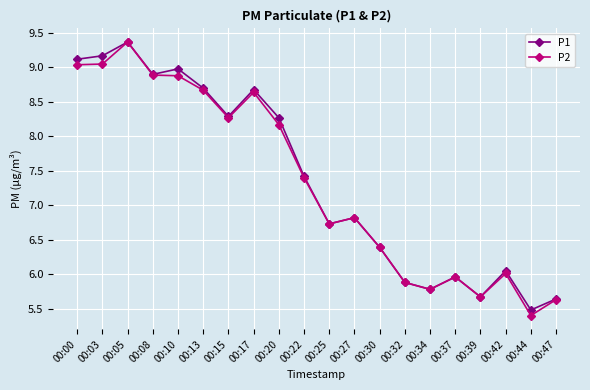

Which series has the widest spread of values?

P2